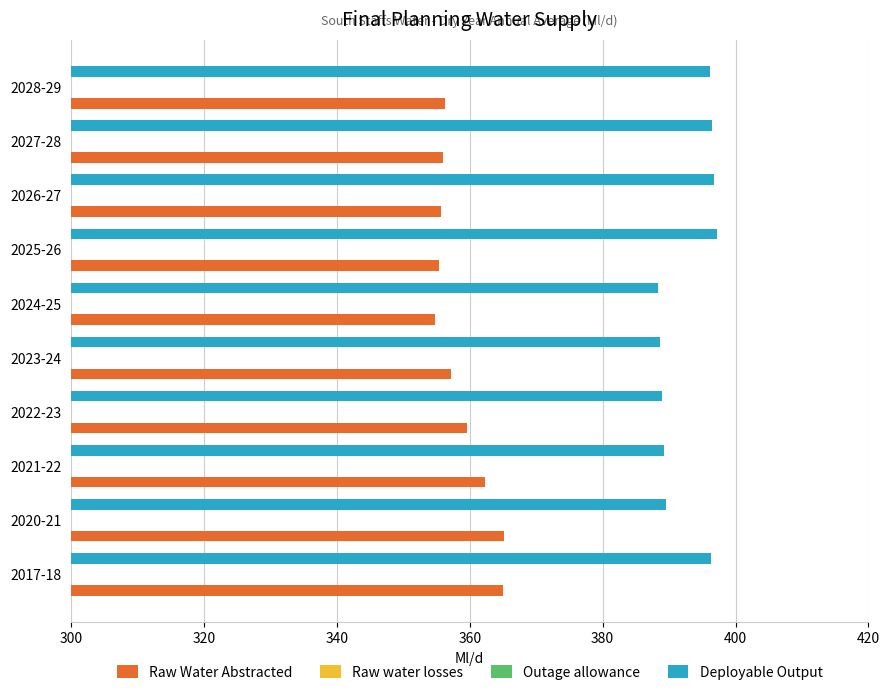

Are the bars grouped side by side (vs. stacked)?

Yes